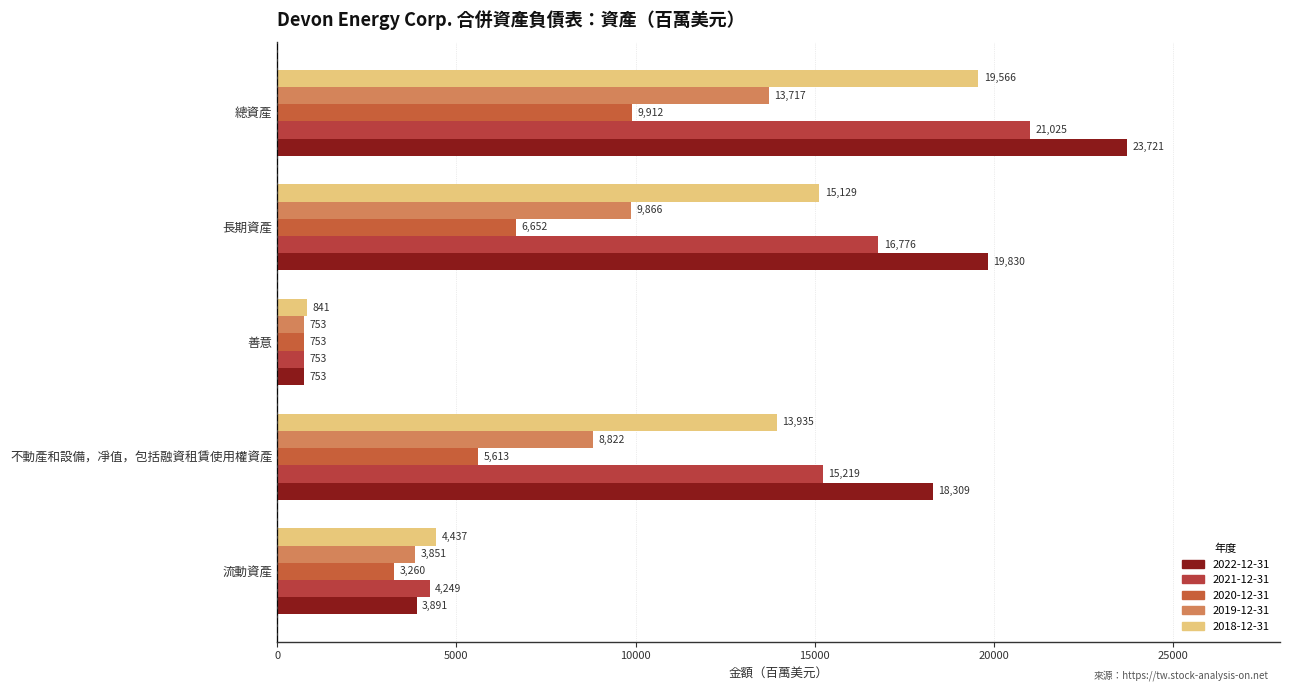

What are all the series names shown in the legend?

2022-12-31, 2021-12-31, 2020-12-31, 2019-12-31, 2018-12-31